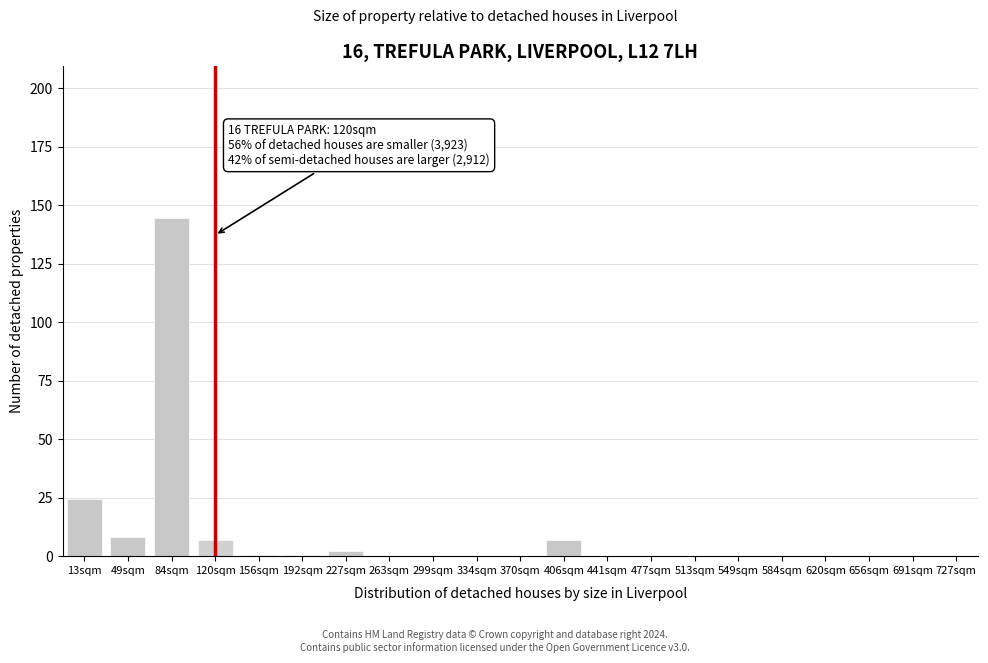

What is the sum of all values?

194.2